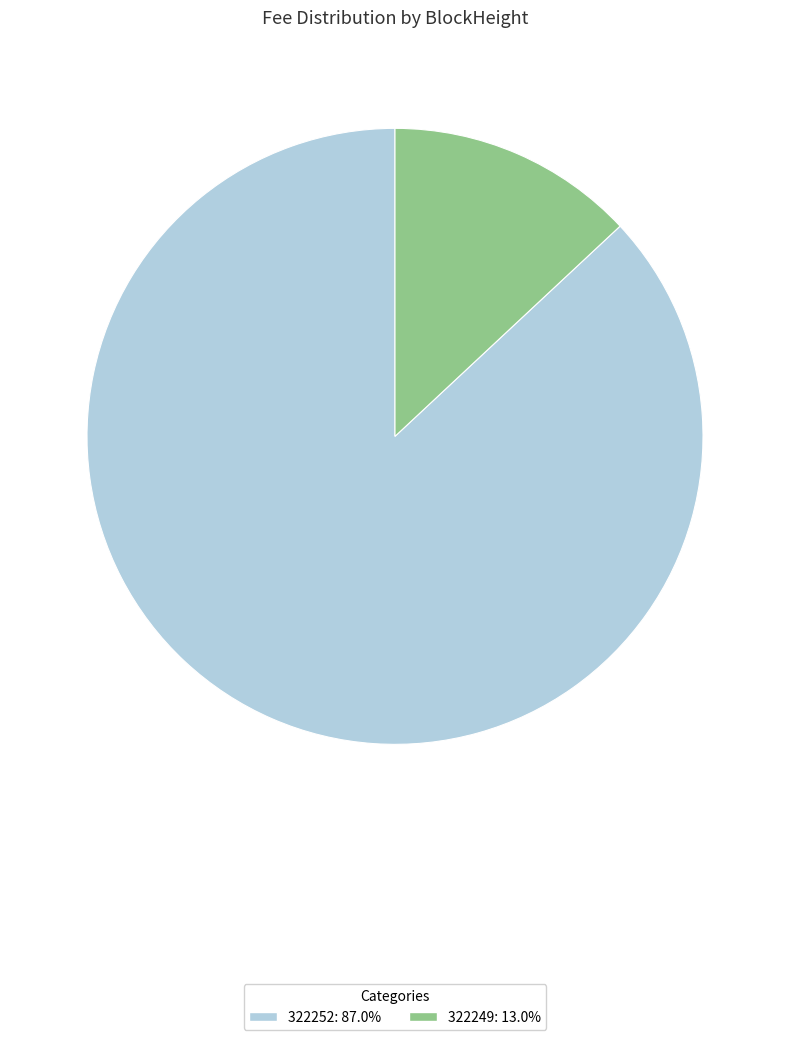

Combined, do 322249: 13.0% and 322252: 87.0% account for over 50%?

Yes